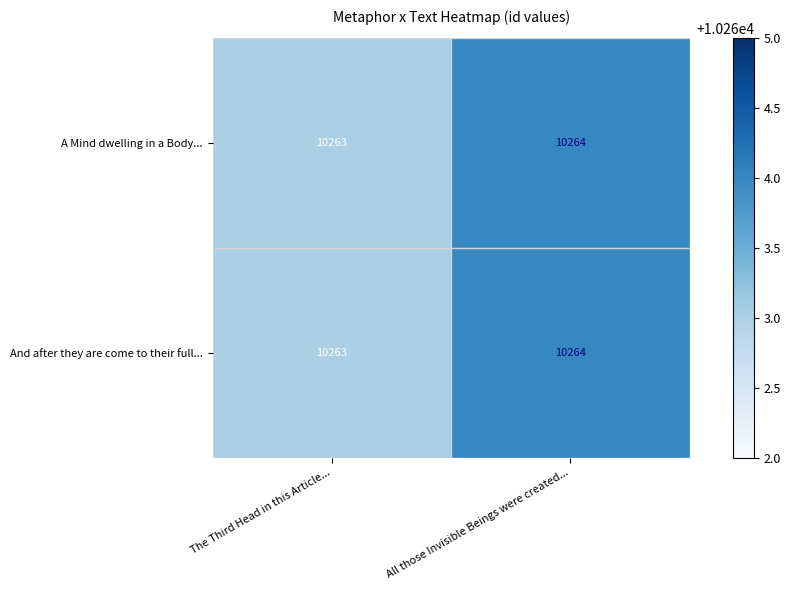

The And after they are come to their full... series shows 10263 at The Third Head in this Article.... True or false?

True